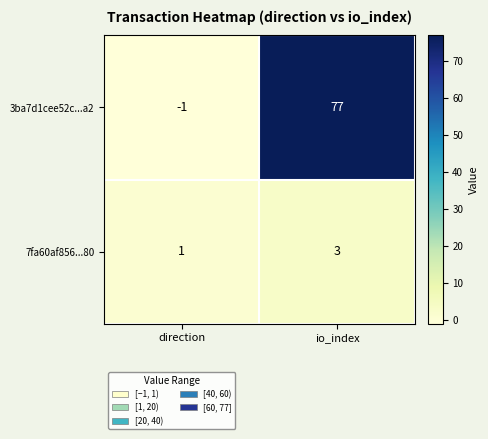

Which series has the largest range (max minus min)?

3ba7d1cee52c...a2